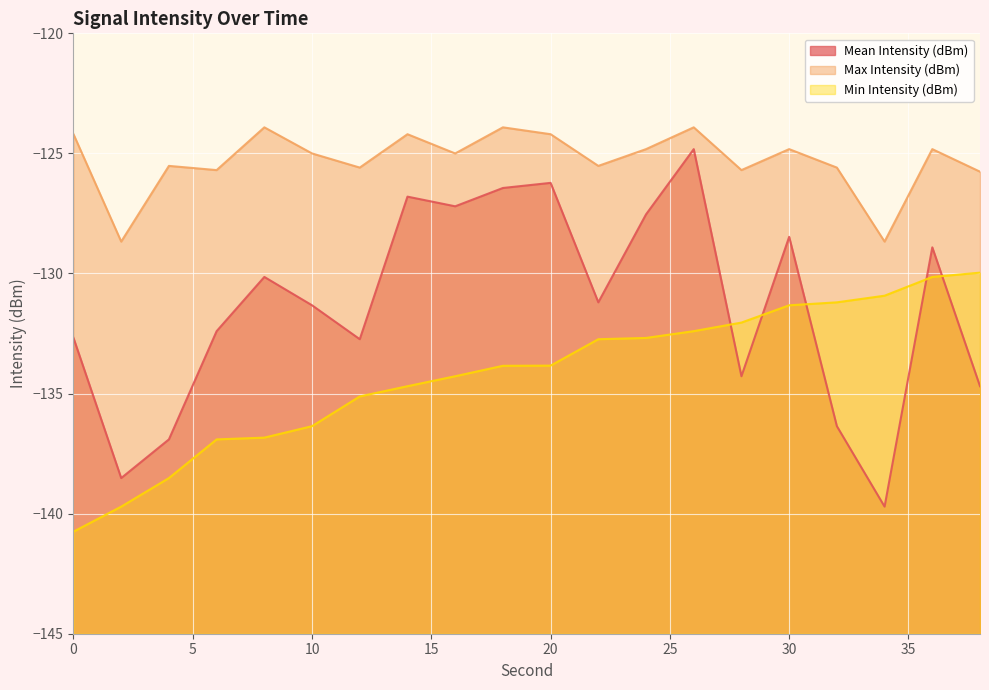

Which category has the highest value across all series?

8